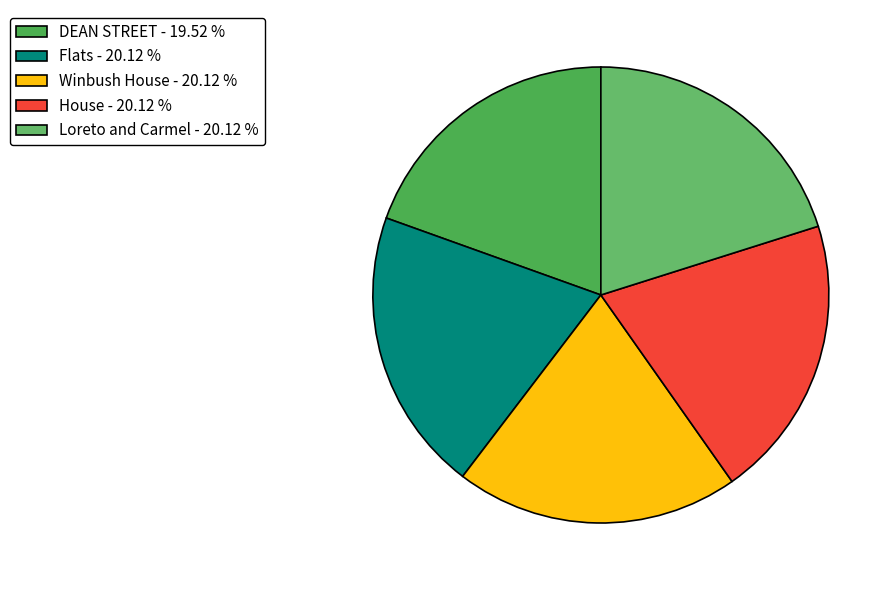

Does Flats account for over 50% of the chart?

No